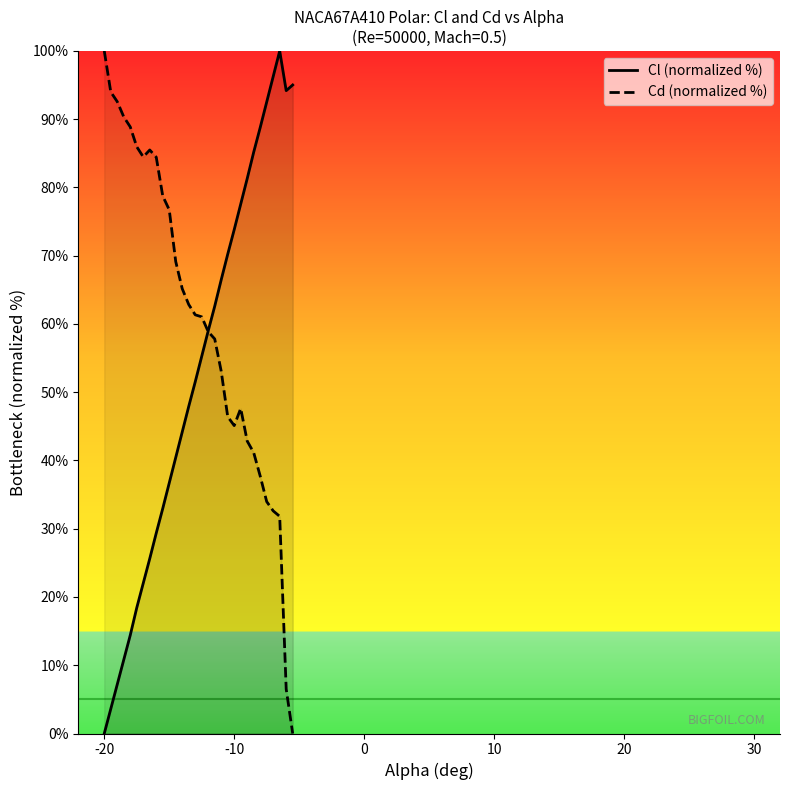

How many categories are shown in the chart?

30